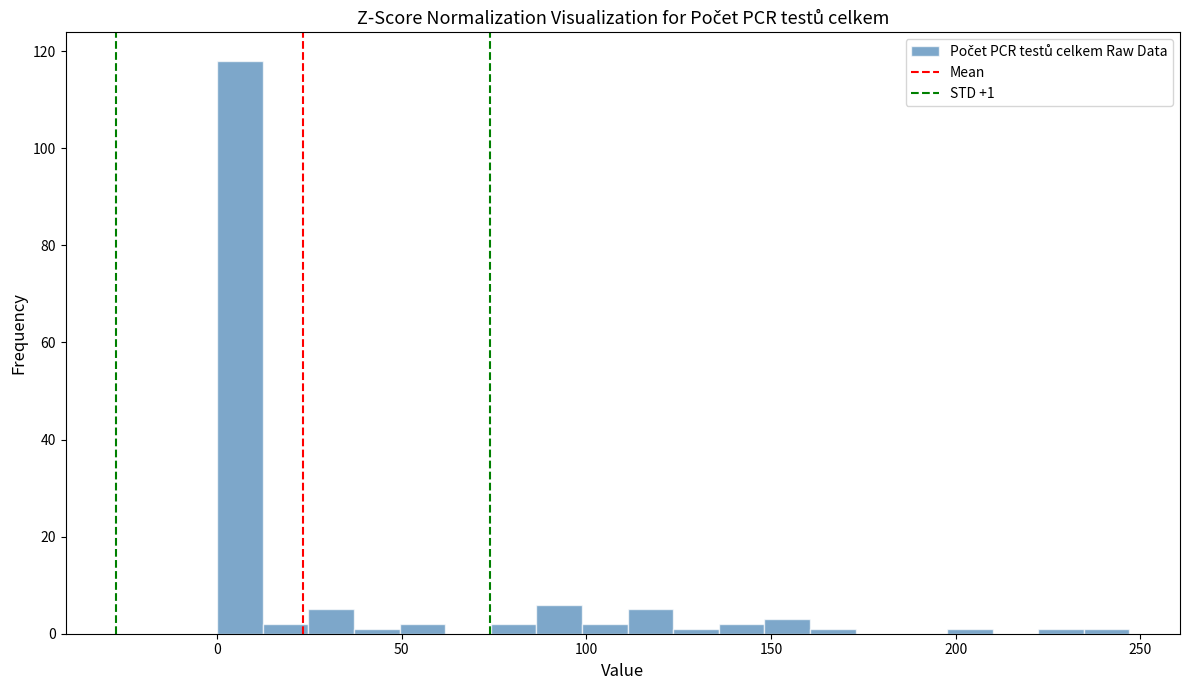

Read against the x-axis, roughly where is the centre of the tallest bar?

5